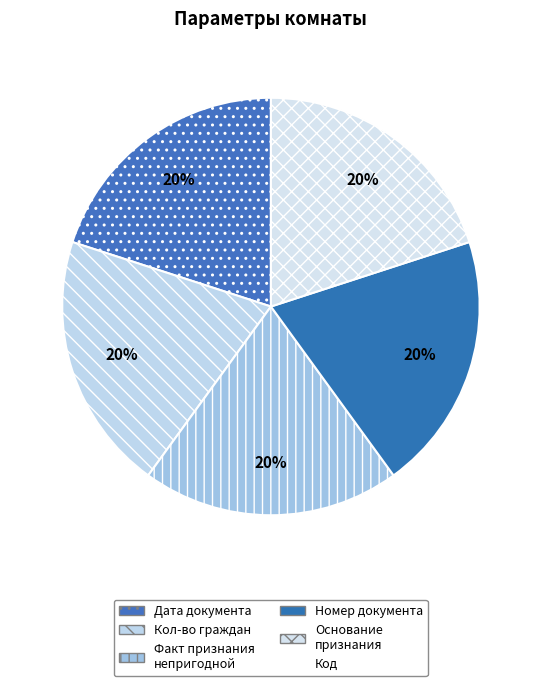

Rank the categories by value from highest to lowest.

Номер документа, содержащего решение о признании, Дата документа, содержащего решение о признании, Основание признания комнаты непригодной, Наличие факта признания комнаты непригодной, Количество граждан, проживающих в комнате